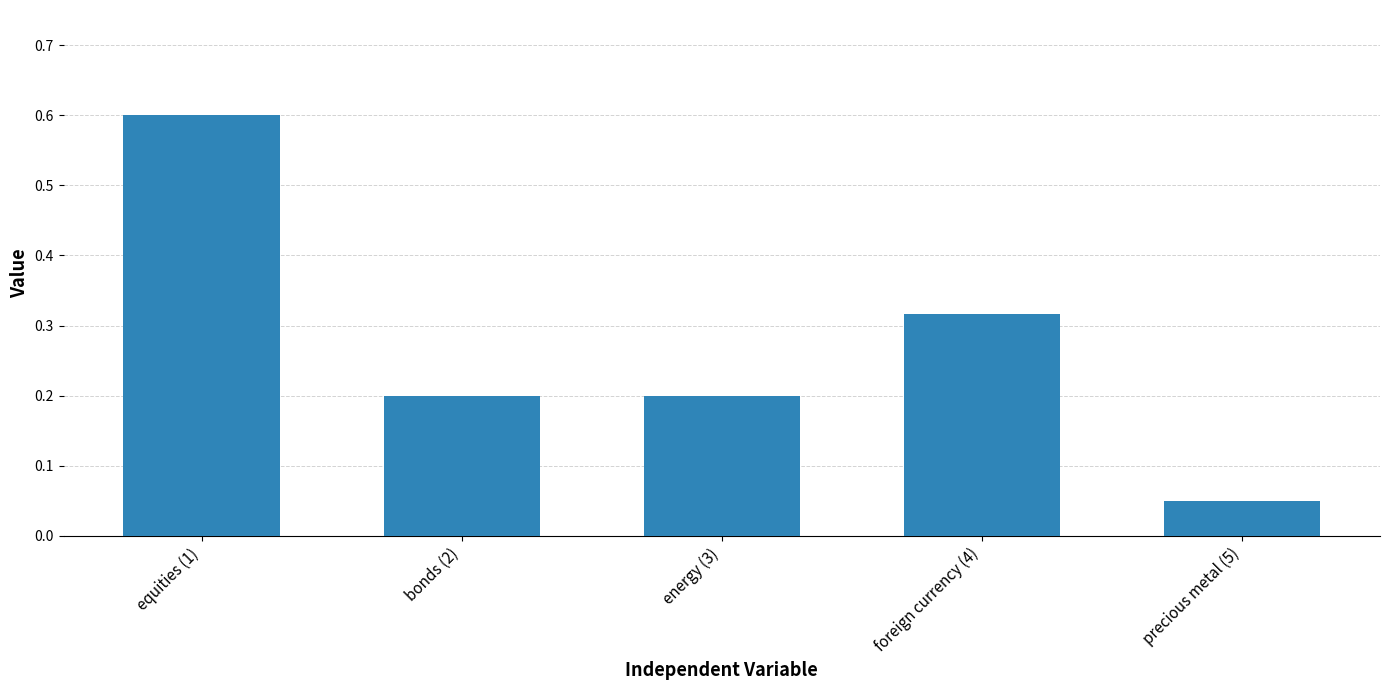

The chart shows a value of 0.2 at energy (3). True or false?

True